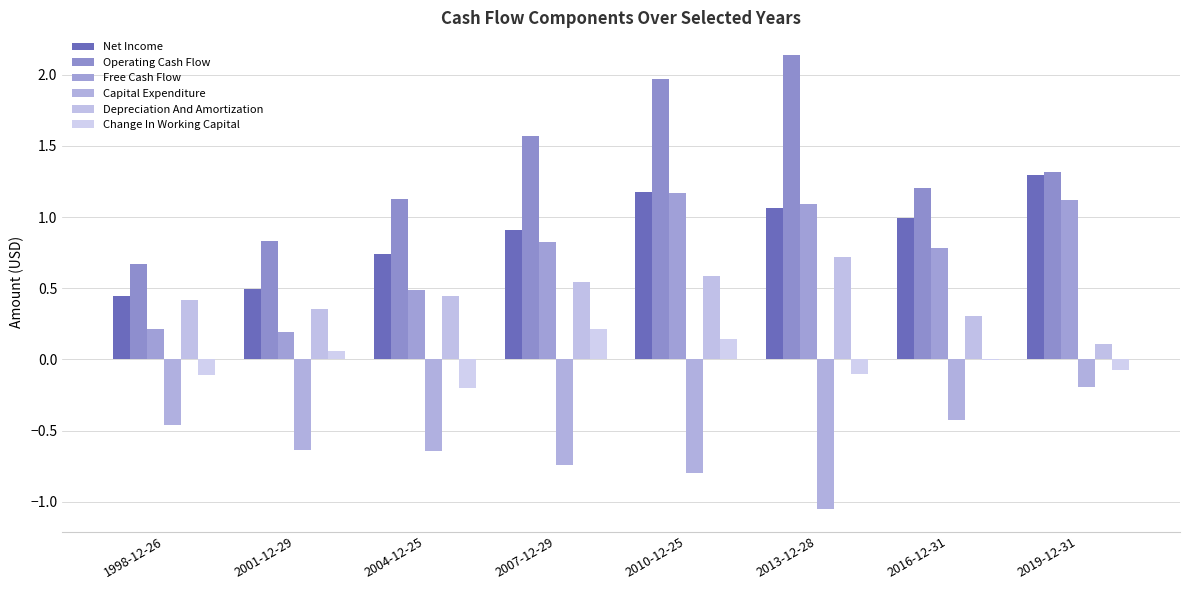

List the labels in order of Capital Expenditure value, smallest first.

2013-12-28, 2010-12-25, 2007-12-29, 2004-12-25, 2001-12-29, 1998-12-26, 2016-12-31, 2019-12-31